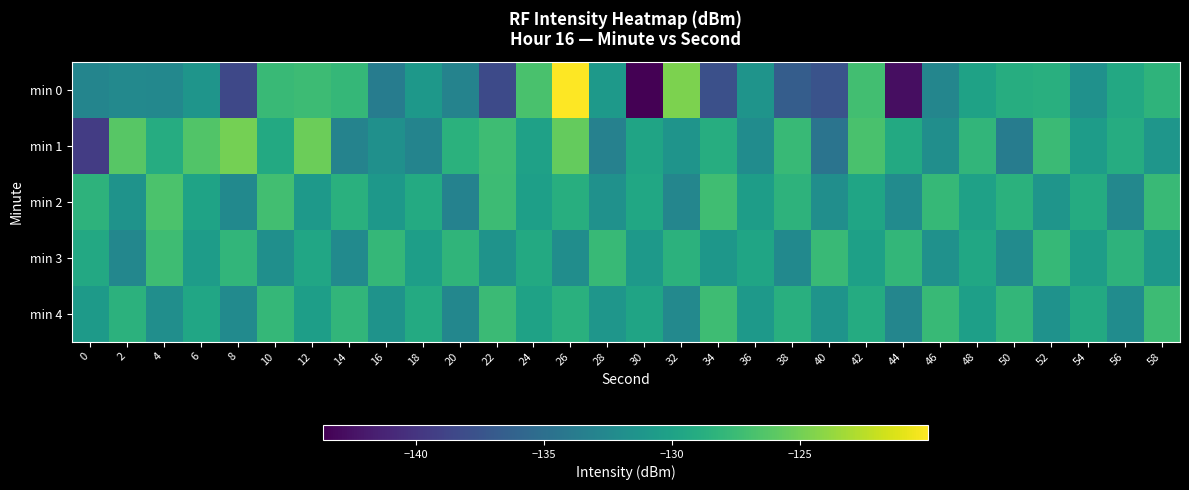

Reading right to left, extract all data points from this chart.

min 0: 58=-128.2	56=-129.3	54=-131.7	52=-128.7	50=-128.9	48=-130.0	46=-132.7	44=-142.7	42=-127.1	40=-137.6	38=-136.7	36=-131.3	34=-137.8	32=-124.7	30=-143.6	28=-130.9	26=-120.0	24=-126.8	22=-138.3	20=-133.0	18=-131.0	16=-133.7	14=-127.9	12=-127.4	10=-127.6	8=-138.4	6=-131.3	4=-132.5	2=-132.5	0=-132.9
min 1: 58=-131.2	56=-129.0	54=-130.6	52=-127.5	50=-133.7	48=-128.1	46=-131.9	44=-129.3	42=-126.8	40=-134.5	38=-127.7	36=-132.1	34=-128.9	32=-131.4	30=-129.8	28=-133.2	26=-125.6	24=-130.1	22=-127.3	20=-128.5	18=-133.0	16=-131.7	14=-133.0	12=-125.3	10=-129.2	8=-124.9	6=-126.4	4=-129.0	2=-126.2	0=-139.4
min 2: 58=-127.6	56=-132.6	54=-129.1	52=-131.3	50=-128.5	48=-130.1	46=-127.8	44=-132.2	42=-129.7	40=-131.9	38=-128.3	36=-130.5	34=-127.2	32=-132.8	30=-129.5	28=-131.7	26=-128.8	24=-130.3	22=-127.4	20=-133.1	18=-129.2	16=-131.0	14=-128.6	12=-130.8	10=-127.1	8=-132.4	6=-129.9	4=-126.7	2=-131.5	0=-128.3
min 3: 58=-131.0	56=-128.3	54=-130.5	52=-127.8	50=-132.2	48=-129.5	46=-131.7	44=-128.0	42=-130.2	40=-127.6	38=-132.4	36=-129.7	34=-131.1	32=-128.4	30=-130.8	28=-127.7	26=-132.0	24=-129.3	22=-131.5	20=-128.2	18=-130.4	16=-127.9	14=-132.3	12=-129.6	10=-131.8	8=-128.1	6=-130.6	4=-127.3	2=-132.7	0=-129.4
min 4: 58=-127.4	56=-132.1	54=-129.3	52=-131.6	50=-128.0	48=-130.3	46=-127.7	44=-132.8	42=-129.1	40=-131.4	38=-128.7	36=-130.9	34=-127.3	32=-132.5	30=-129.8	28=-131.2	26=-128.6	24=-130.0	22=-127.5	20=-132.7	18=-129.2	16=-131.5	14=-128.1	12=-130.4	10=-127.9	8=-132.3	6=-129.6	4=-131.9	2=-128.4	0=-130.7